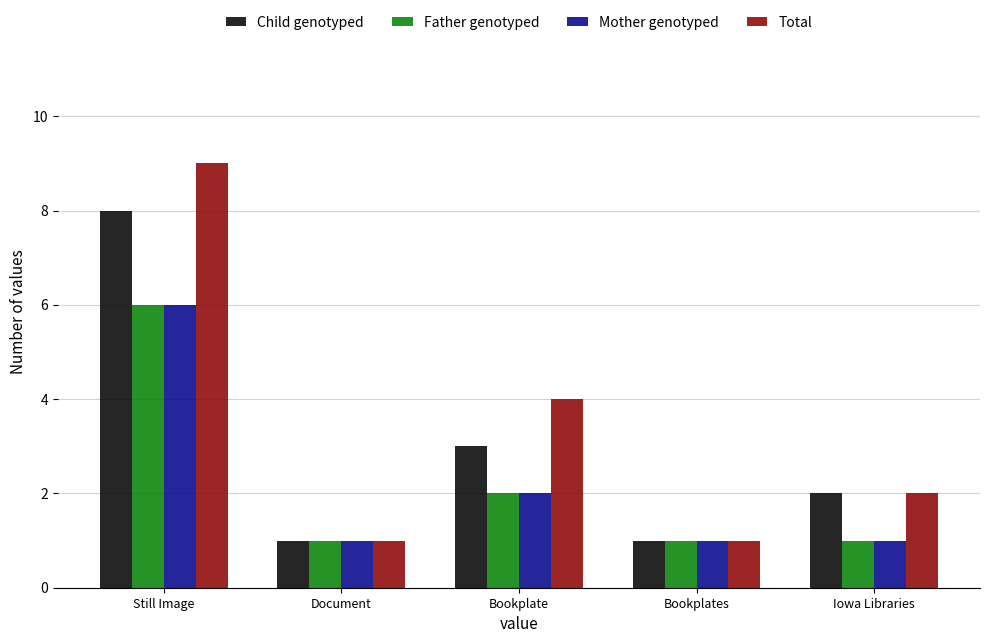

What value does the Total series have at Iowa Libraries?

2